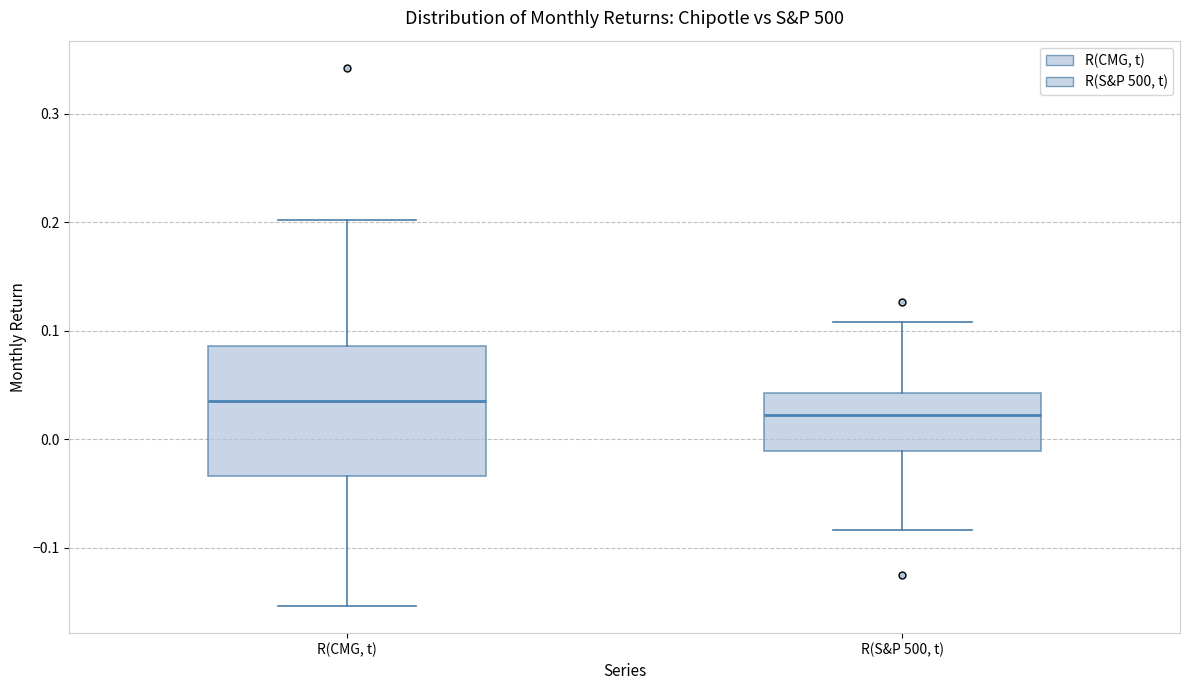

Which box is the tallest, from its lower edge to its upper edge?

R(CMG, t)